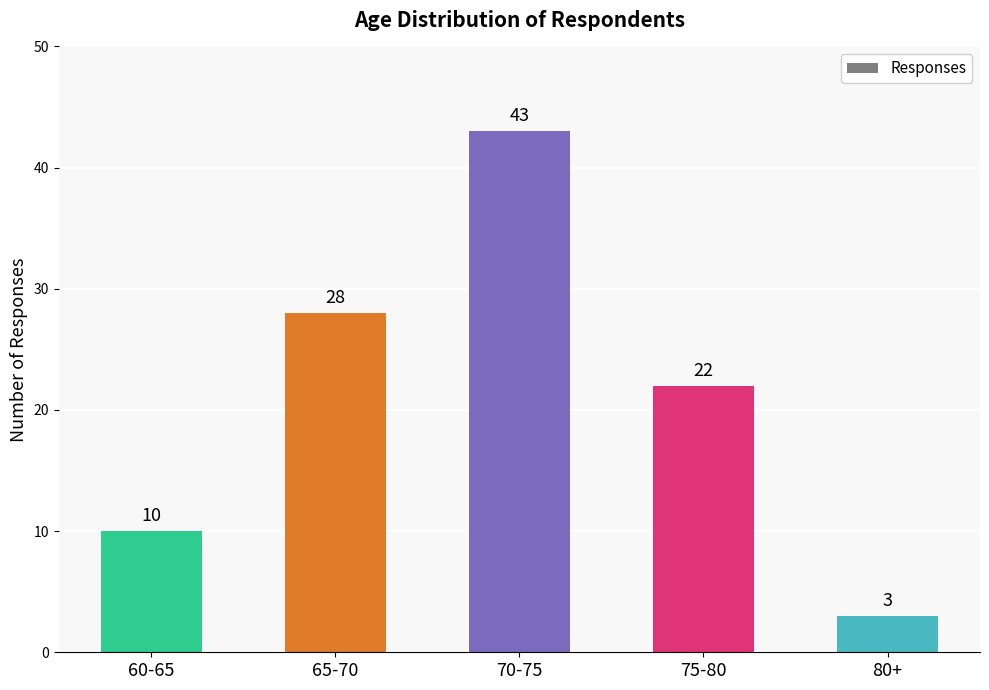

Which has a higher value, 80+ or 75-80?

75-80